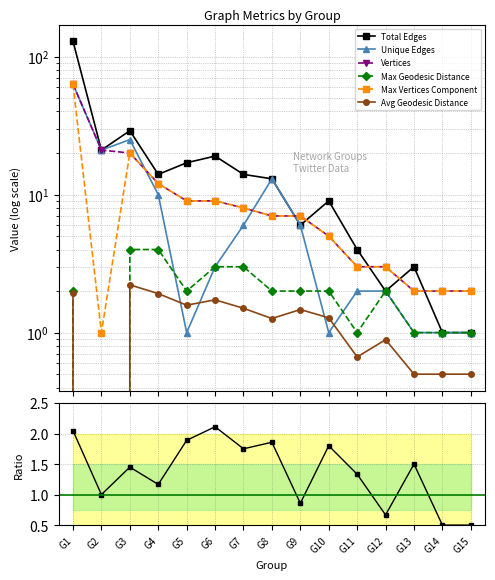

Reading right to left, what are all the values shown in this chart?

Total Edges: G15=1.0	G14=1.0	G13=3.0	G12=2.0	G11=4.0	G10=9.0	G9=6.0	G8=13.0	G7=14.0	G6=19.0	G5=17.0	G4=14.0	G3=29.0	G2=21.0	G1=129.0
Unique Edges: G15=1.0	G14=1.0	G13=1.0	G12=2.0	G11=2.0	G10=1.0	G9=6.0	G8=13.0	G7=6.0	G6=3.0	G5=1.0	G4=10.0	G3=25.0	G2=21.0	G1=63.0
Vertices: G15=2.0	G14=2.0	G13=2.0	G12=3.0	G11=3.0	G10=5.0	G9=7.0	G8=7.0	G7=8.0	G6=9.0	G5=9.0	G4=12.0	G3=20.0	G2=21.0	G1=63.0
Maximum Geodesic Distance (Diameter): G15=1.0	G14=1.0	G13=1.0	G12=2.0	G11=1.0	G10=2.0	G9=2.0	G8=2.0	G7=3.0	G6=3.0	G5=2.0	G4=4.0	G3=4.0	G2=0.0	G1=2.0
Maximum Vertices in a Connected Component: G15=2.0	G14=2.0	G13=2.0	G12=3.0	G11=3.0	G10=5.0	G9=7.0	G8=7.0	G7=8.0	G6=9.0	G5=9.0	G4=12.0	G3=20.0	G2=1.0	G1=63.0
Average Geodesic Distance: G15=0.5	G14=0.5	G13=0.5	G12=0.9	G11=0.7	G10=1.3	G9=1.5	G8=1.3	G7=1.5	G6=1.7	G5=1.6	G4=1.9	G3=2.2	G2=0.0	G1=1.9